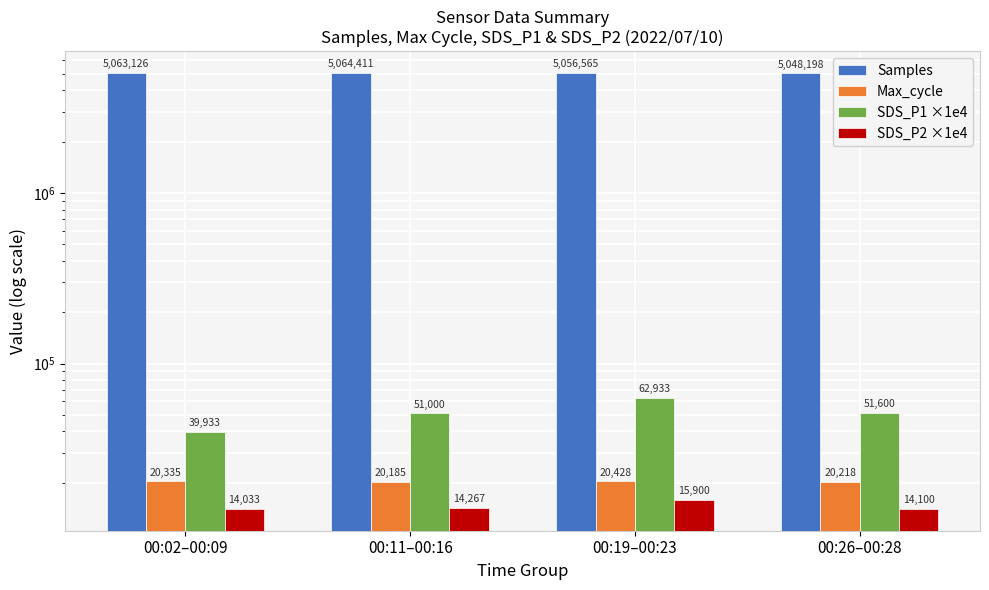

Which series has the largest total across all categories?

Samples